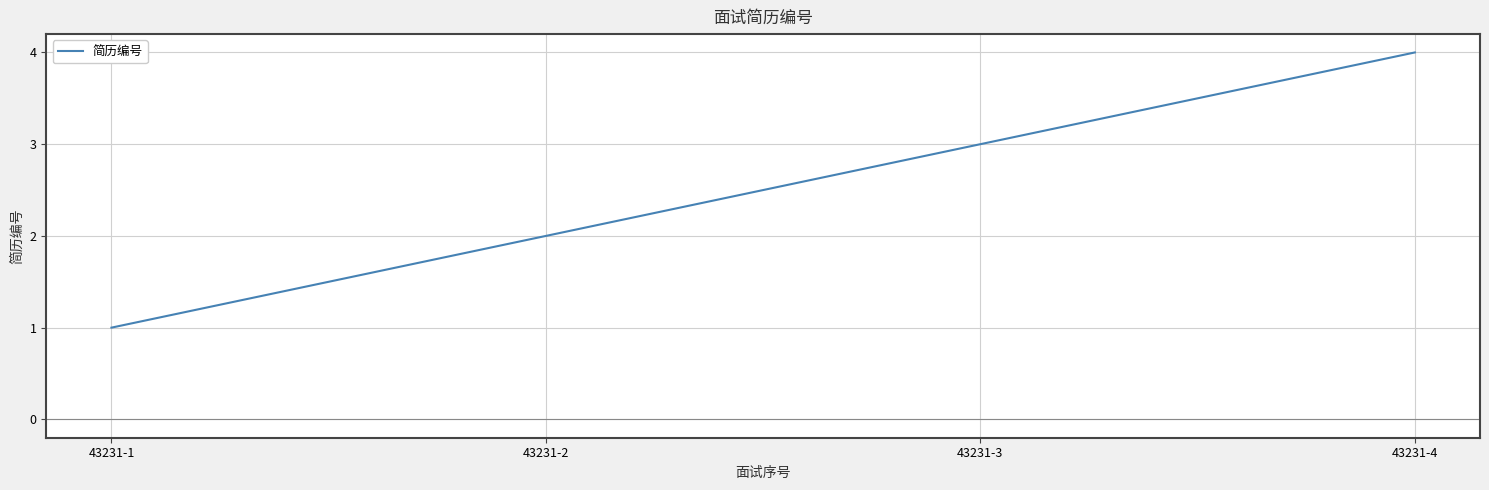

At which category does the chart reach its minimum across all series?

43231-1